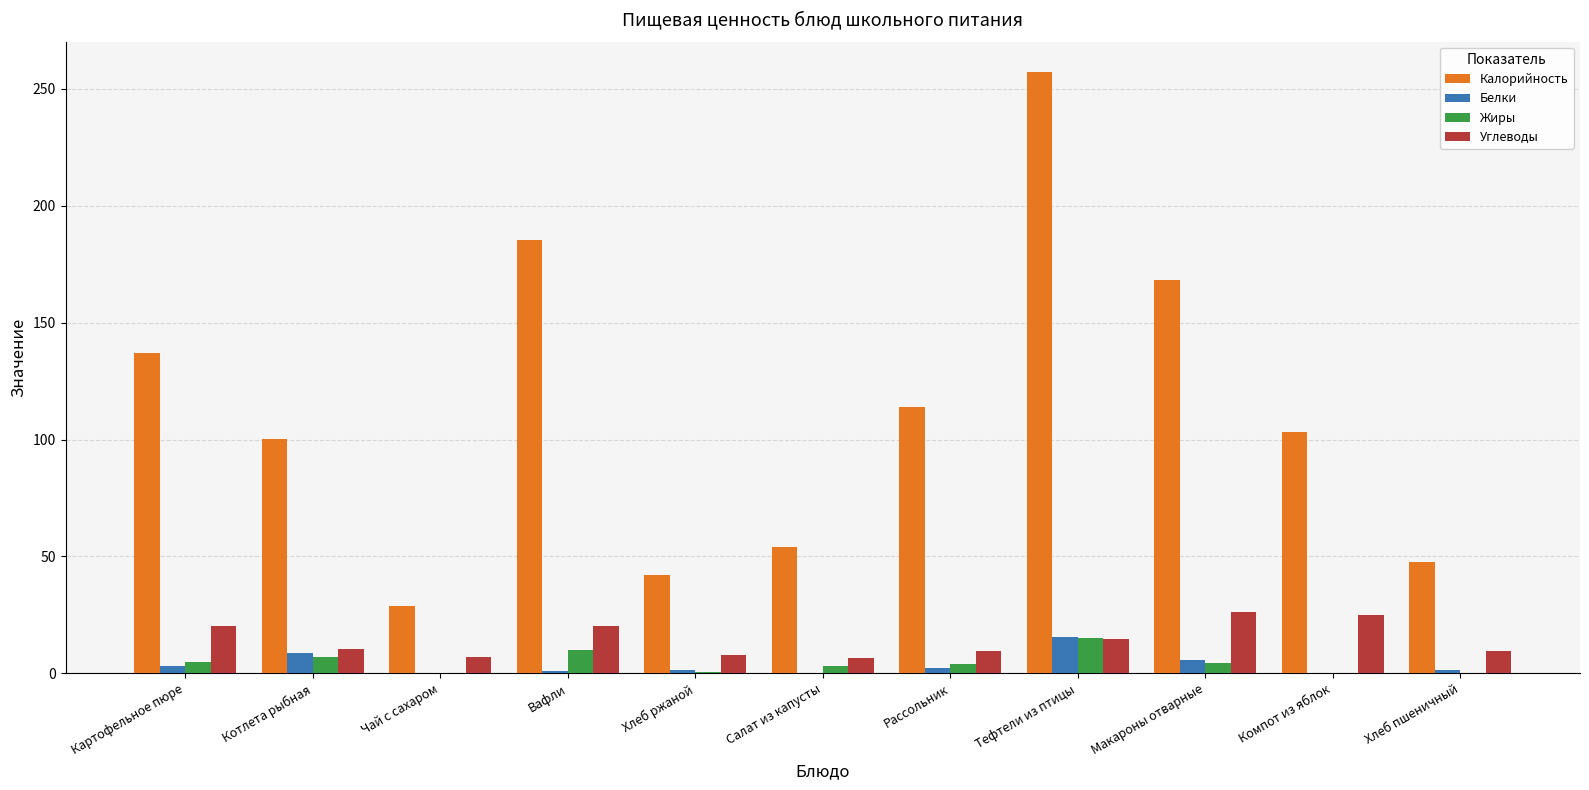

At which label does Белки reach its peak?

Тефтели из птицы